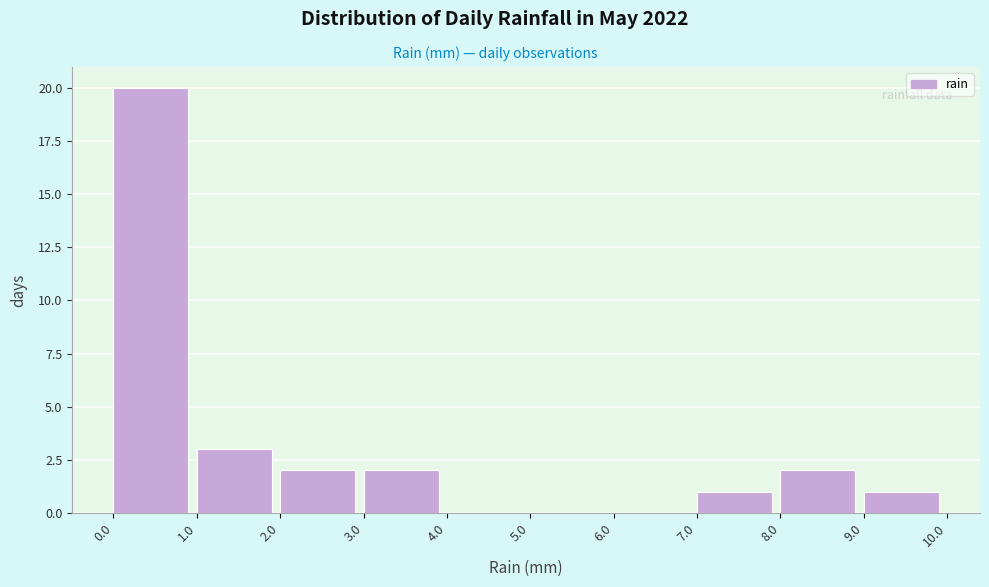

How tall is the bar that spans 3.0 to 4.0 on the x-axis? The values are not printed on the chart, so give them approximately, as read against the axis.

2